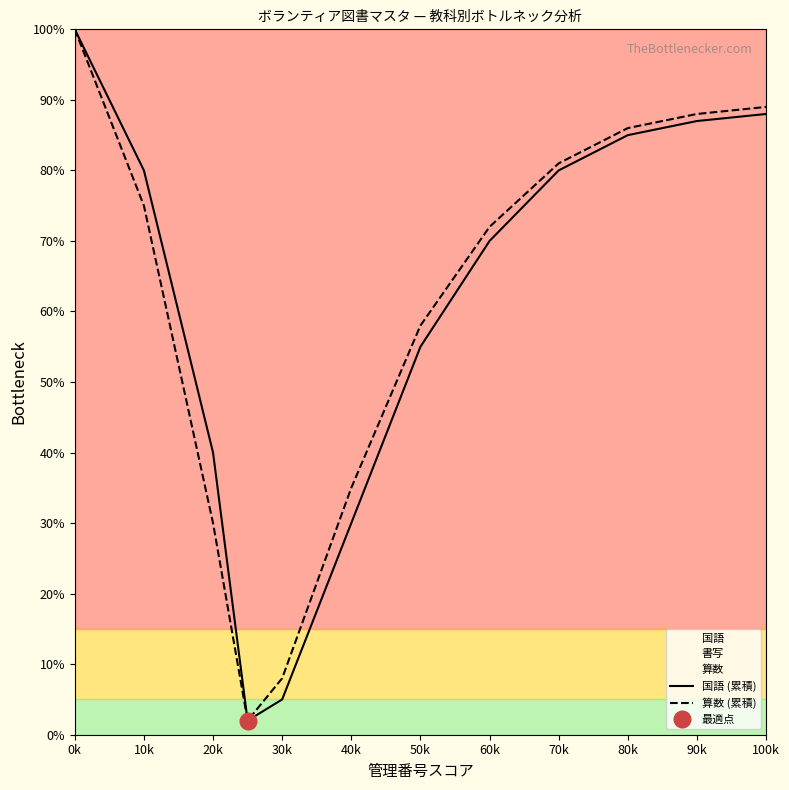

The 算数 (累積) series shows 75 at 10k. True or false?

True